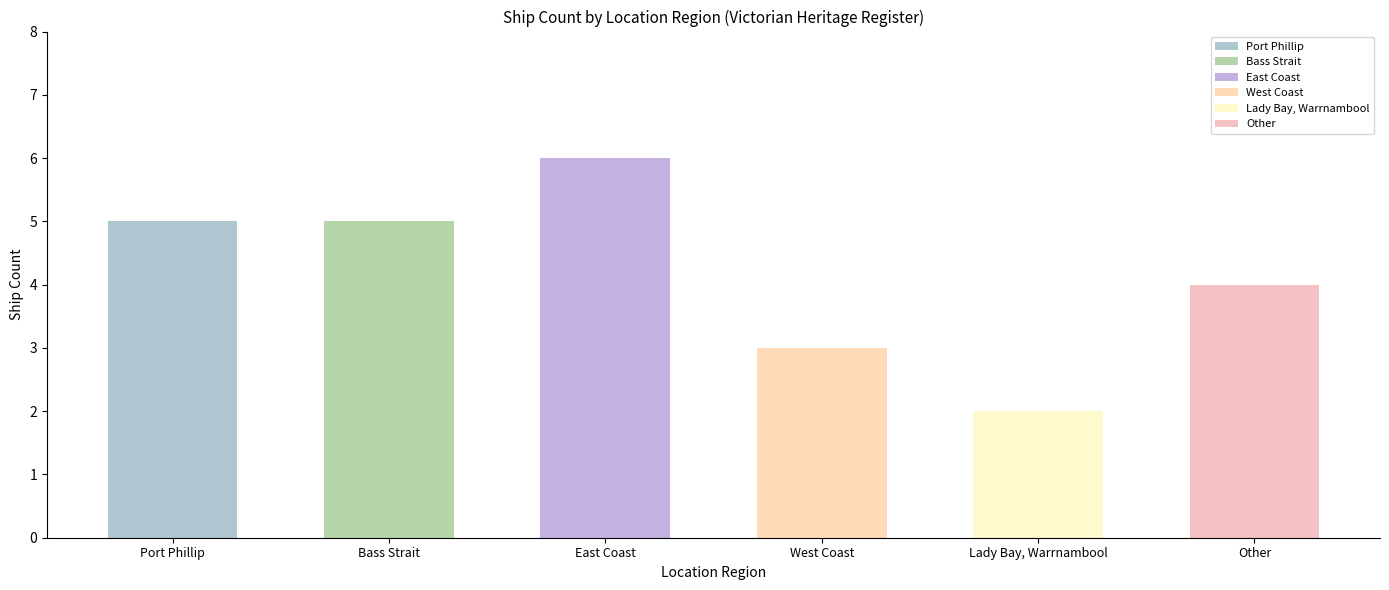

True or false: the data shows 5 at Port Phillip.

True